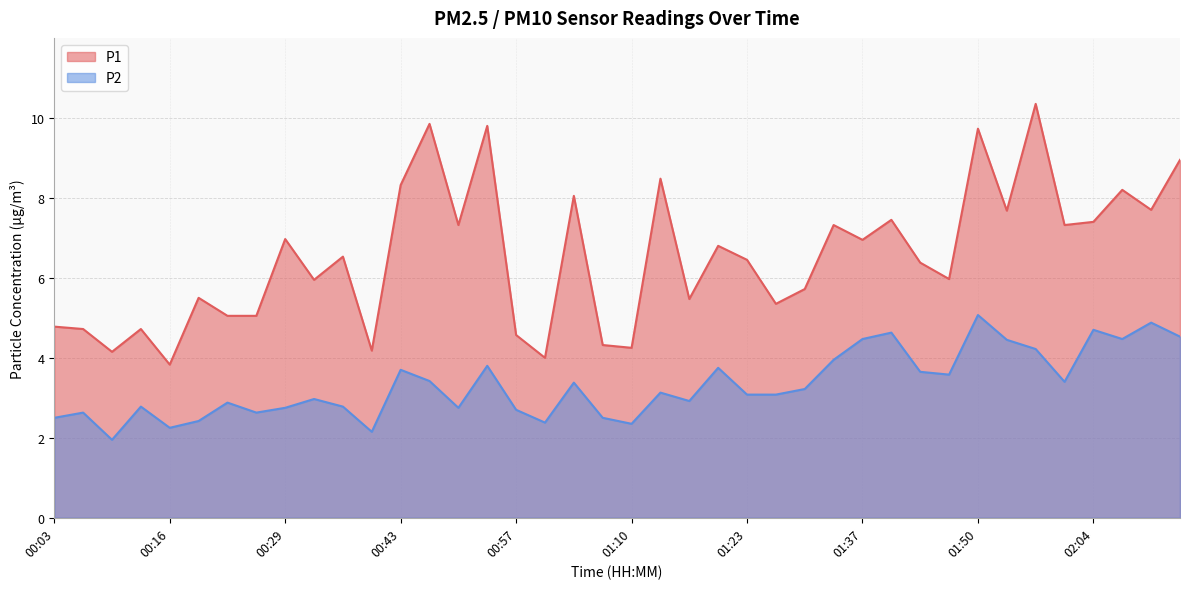

True or false: P2 has a value of 2.8 at 00:37.

True